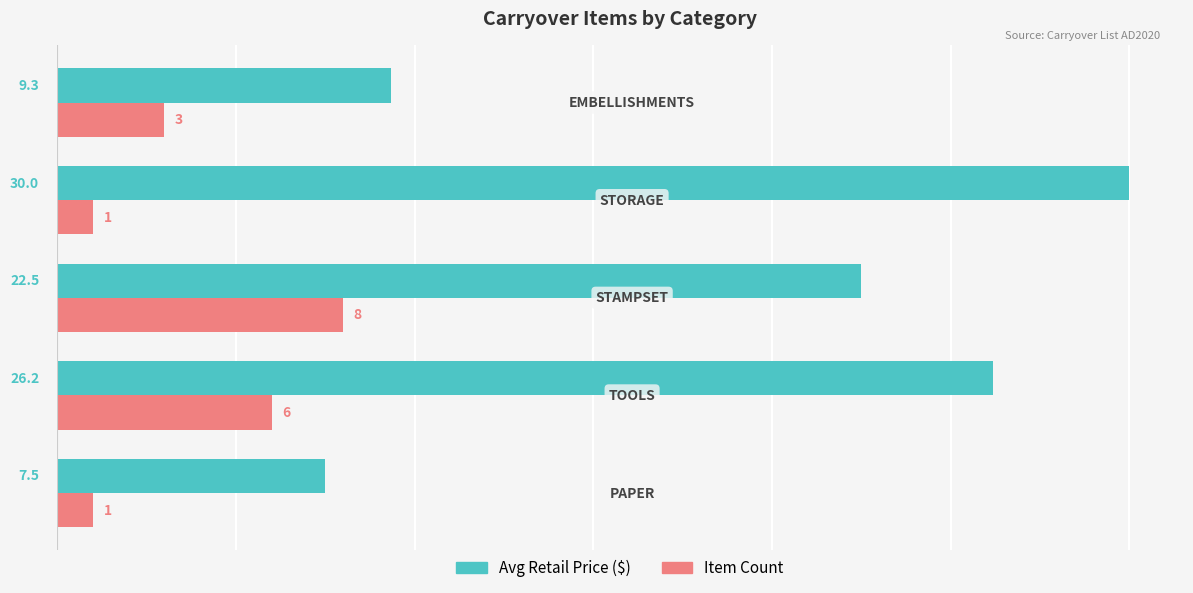

What is the sum of all Item Count values?

19.0